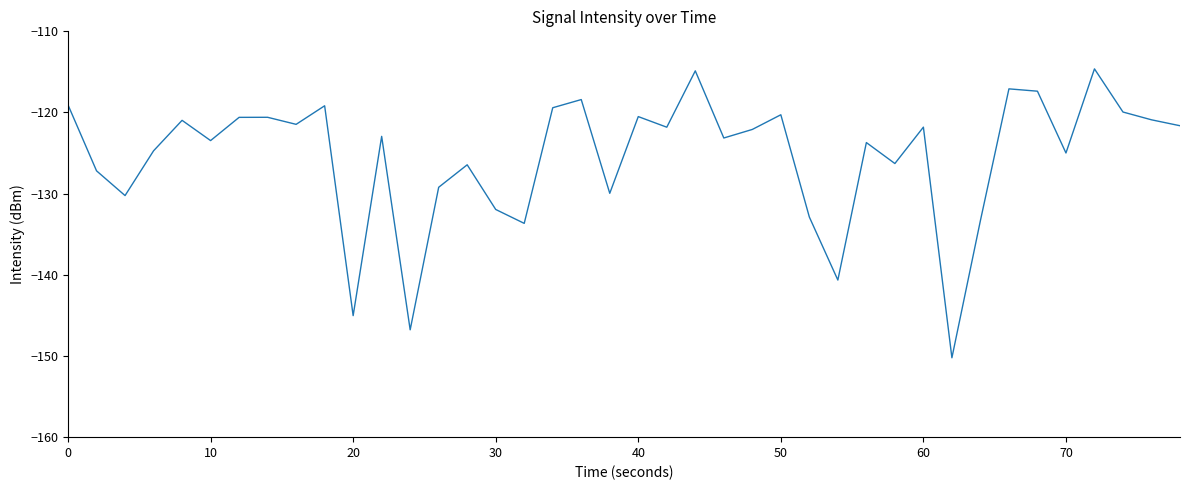

Count the number of categories in the chart.

40